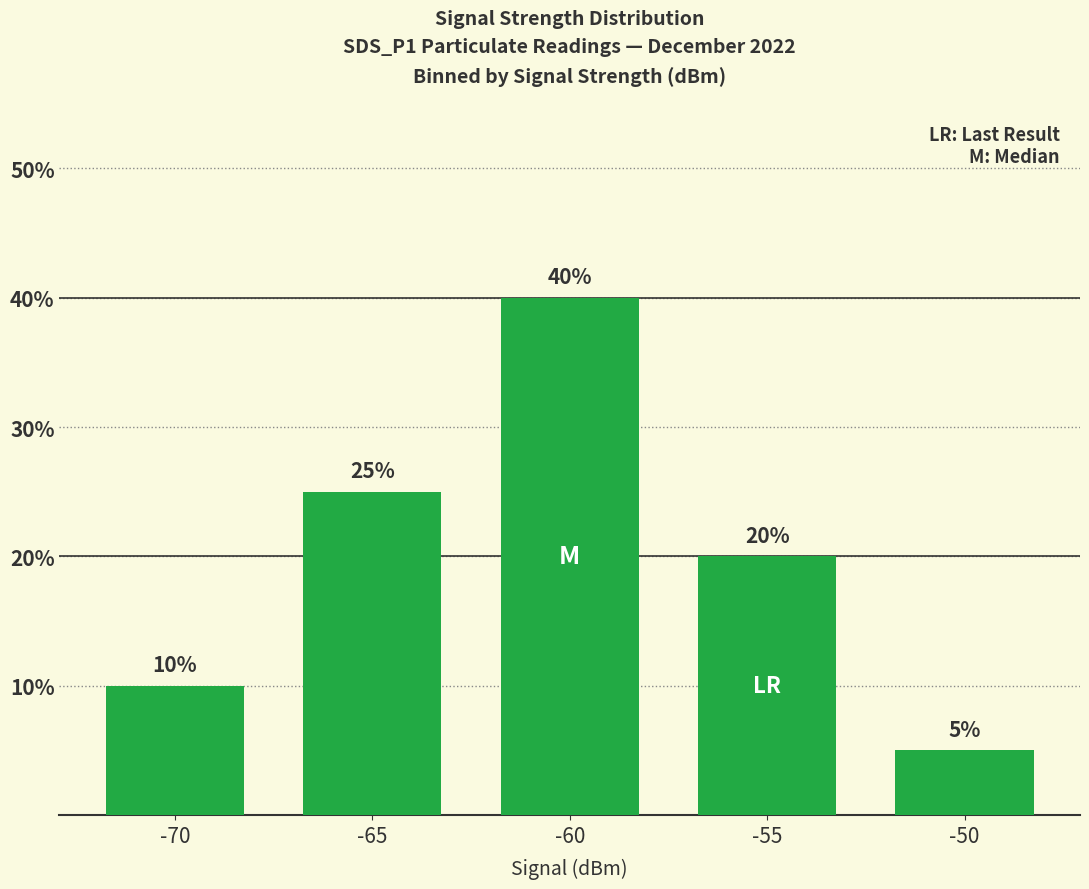

What is the value of the 2nd bar from the left?

25